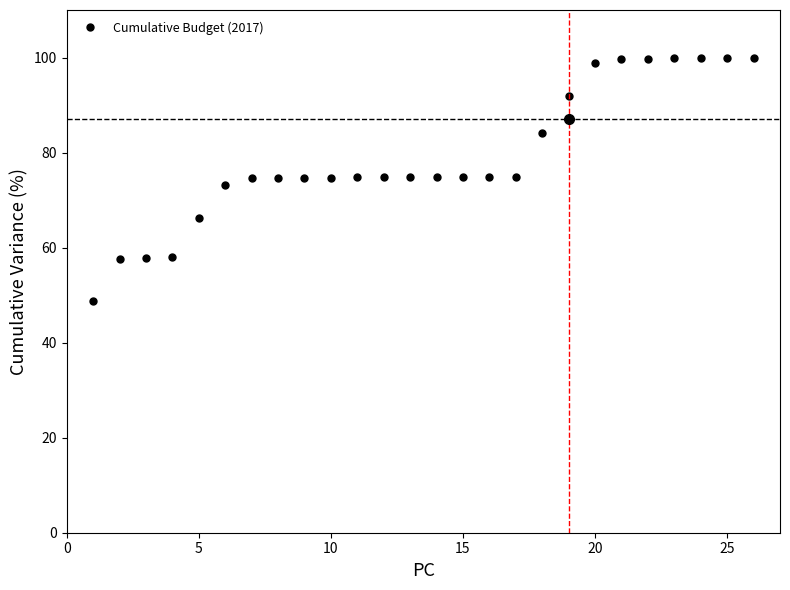

What is the greatest value displayed?

100.0